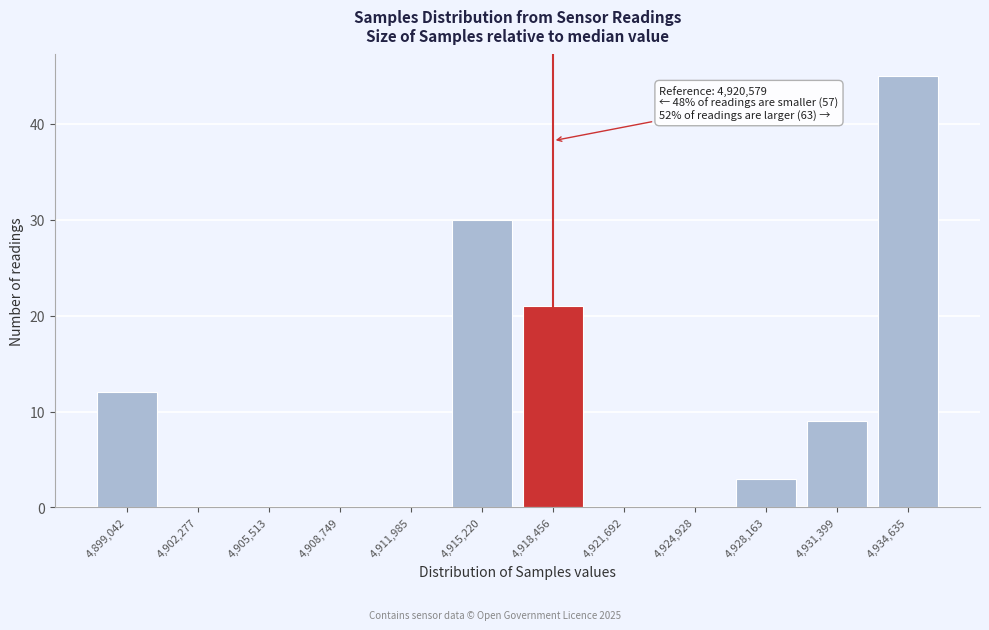

Reading left to right, list all the values displayed in this chart.

4,899,042=12	4,902,277=0	4,905,513=0	4,908,749=0	4,911,985=0	4,915,220=30	4,918,456=21	4,921,692=0	4,924,928=0	4,928,163=3	4,931,399=9	4,934,635=45